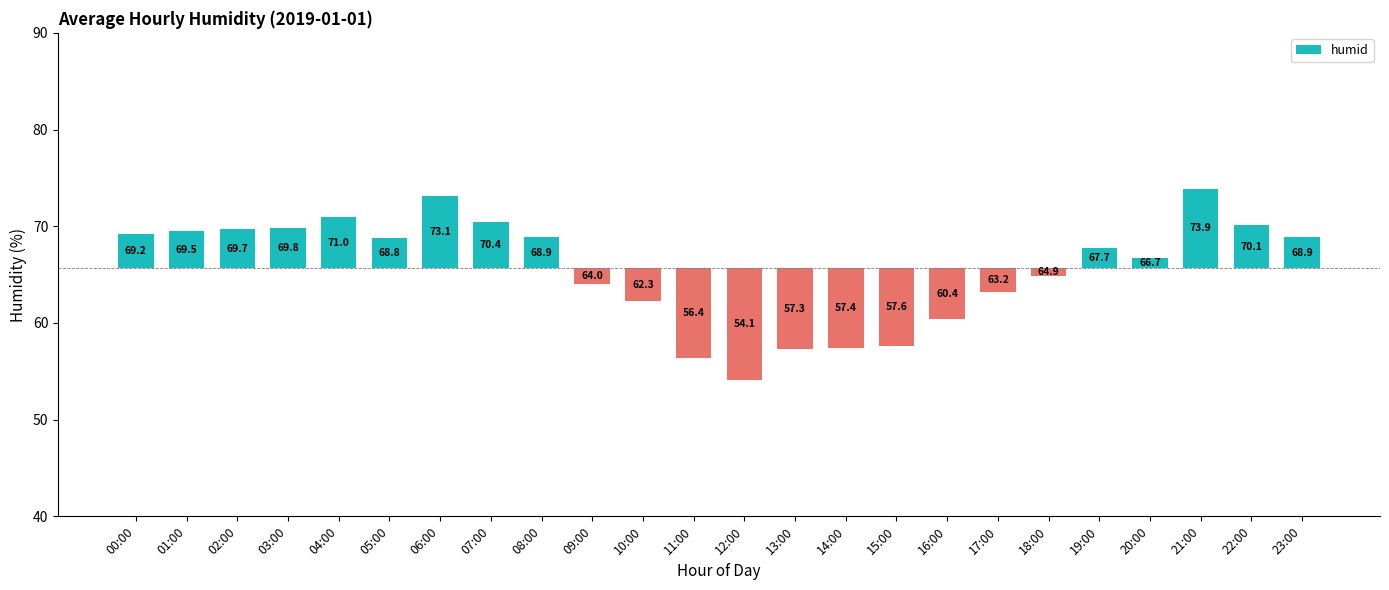

True or false: the data shows -3.3 at 15:00.

False